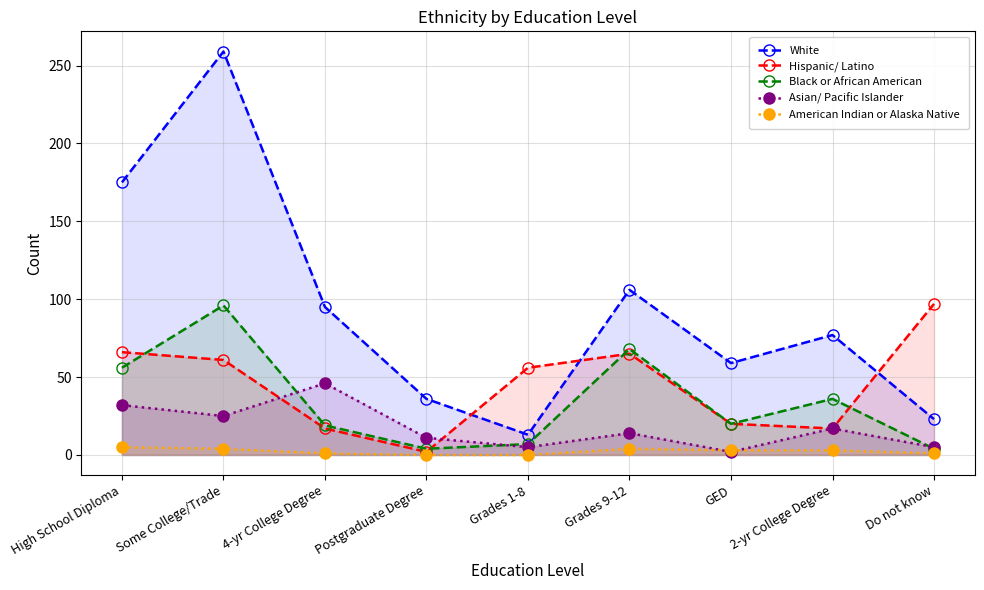

True or false: Black or African American and American Indian or Alaska Native cross at least once.

False